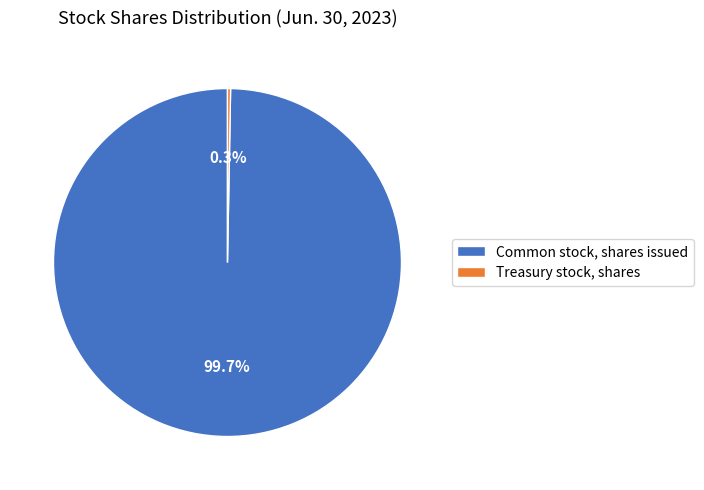

How many slices are in this pie chart?

2